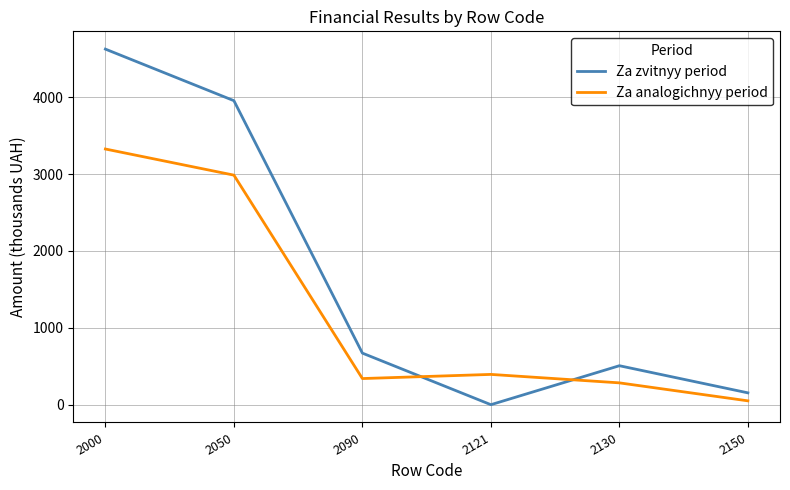

What is the sum of the Za analogichnyy period values at 2130 and 2050?

3271